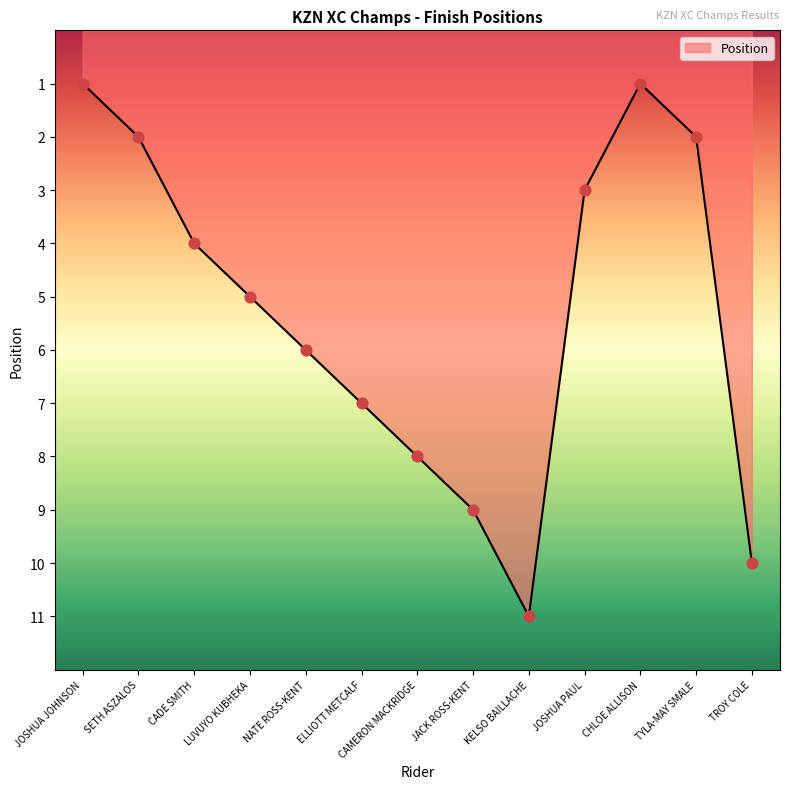

Which has a higher value, TYLA-MAY SMALE or CADE SMITH?

CADE SMITH